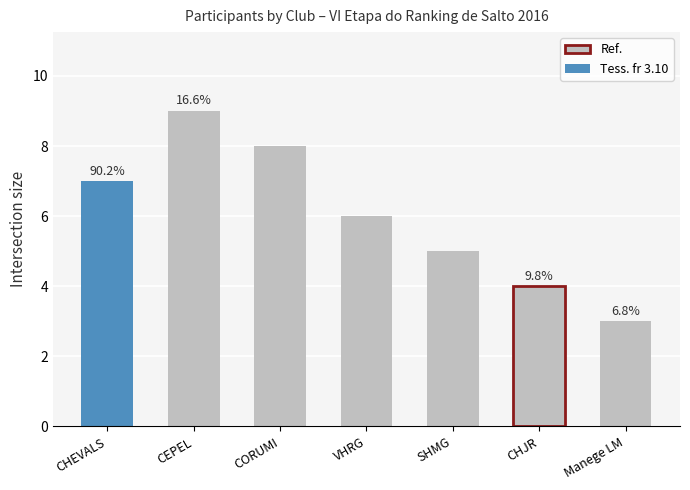

What is the average value?

6